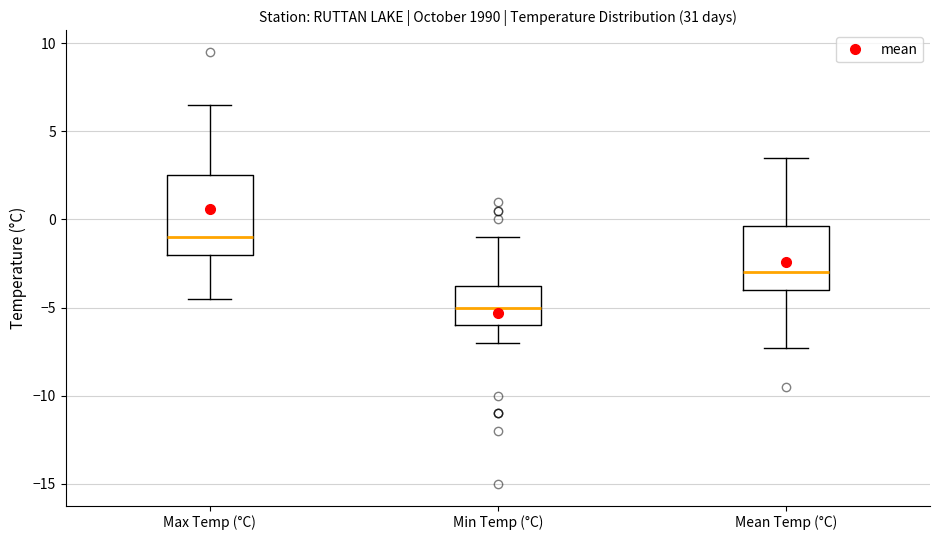

Where does the median line of the box for Mean Temp (°C) sit on the y-axis? The values are not printed on the chart, so give them approximately, as read against the axis.

-3.0